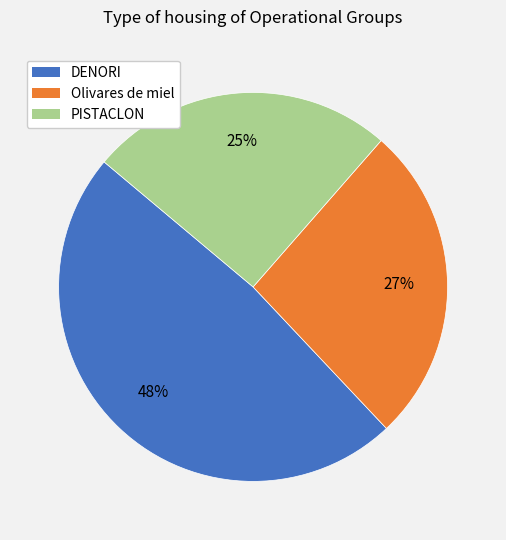

Approximately how many times larger is the value at Olivares de miel compared to DENORI?

0.6